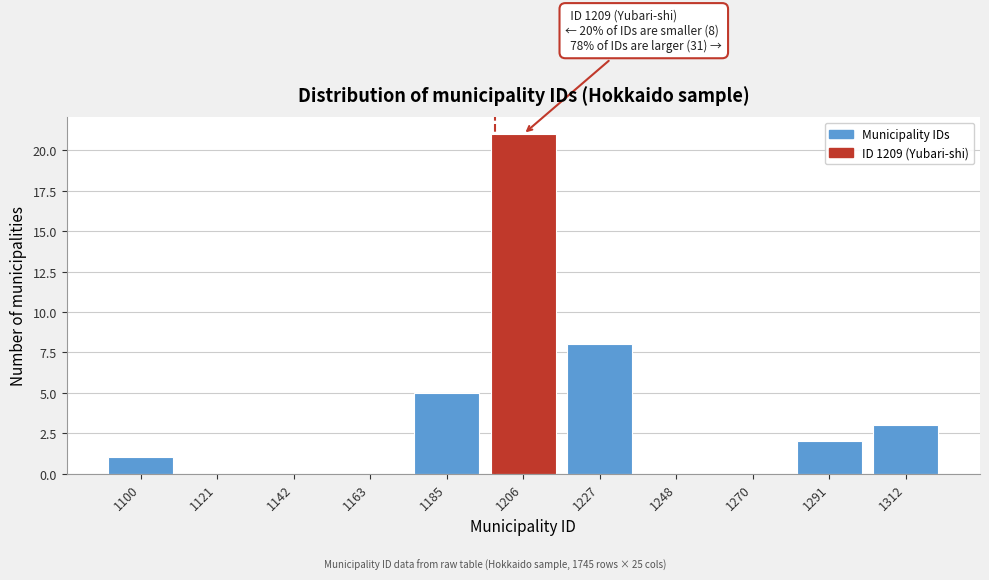

Reading left to right, extract all data points from this chart.

1100=1	1121=0	1142=0	1163=0	1185=5	1206=21	1227=8	1248=0	1270=0	1291=2	1312=3